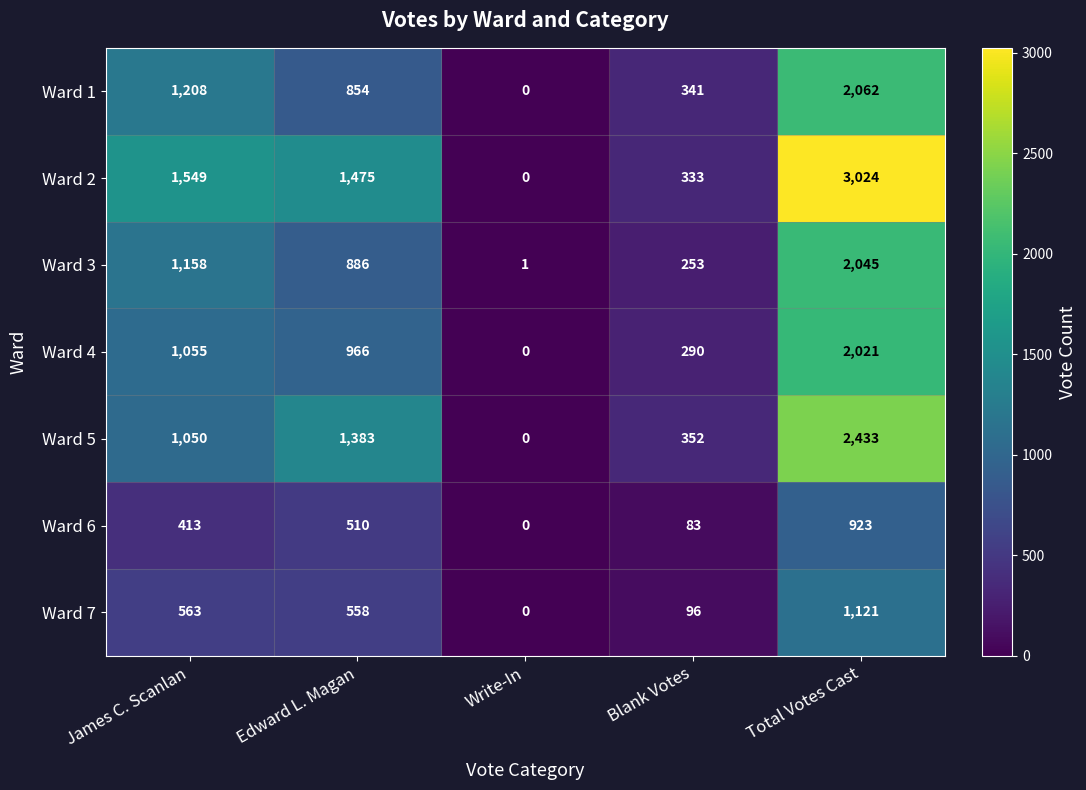

At which label does Ward 3 first exceed 886?

James C. Scanlan